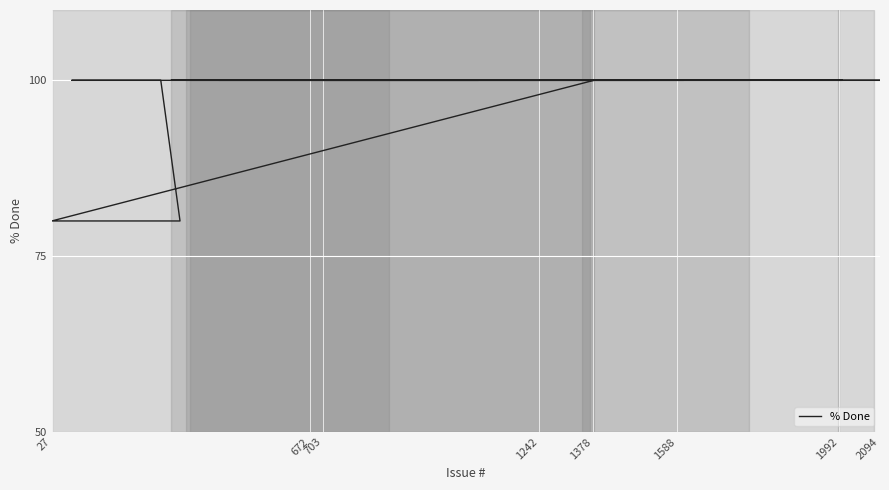

How many lines are shown in the chart?

1